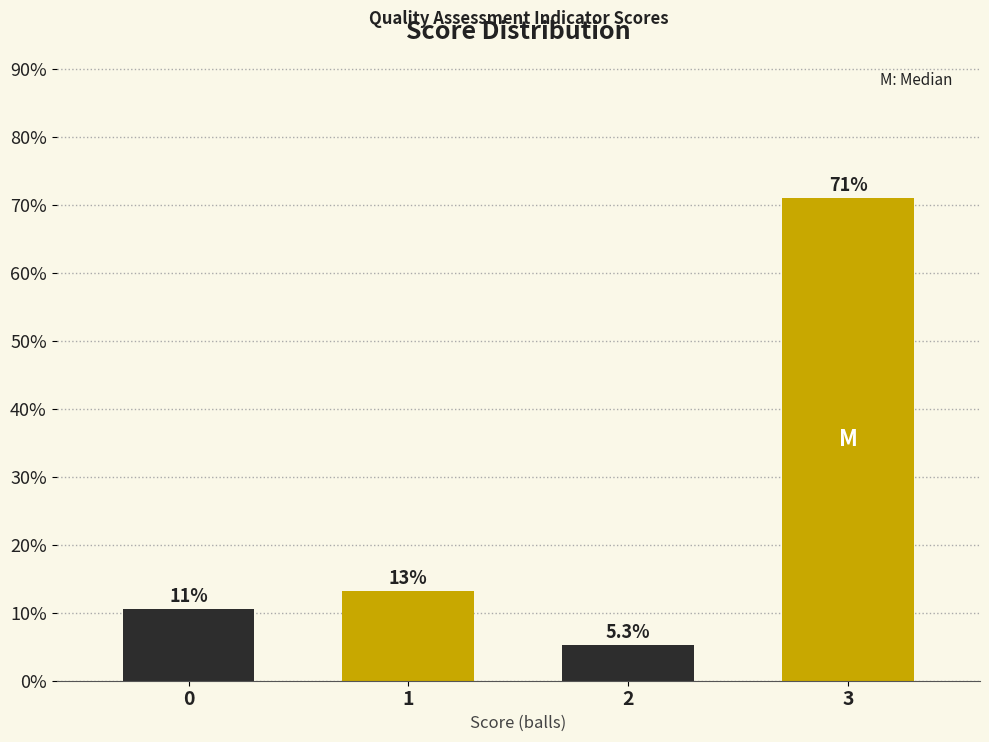

Reading left to right, list all the values displayed in this chart.

10.5	13.2	5.3	71.1